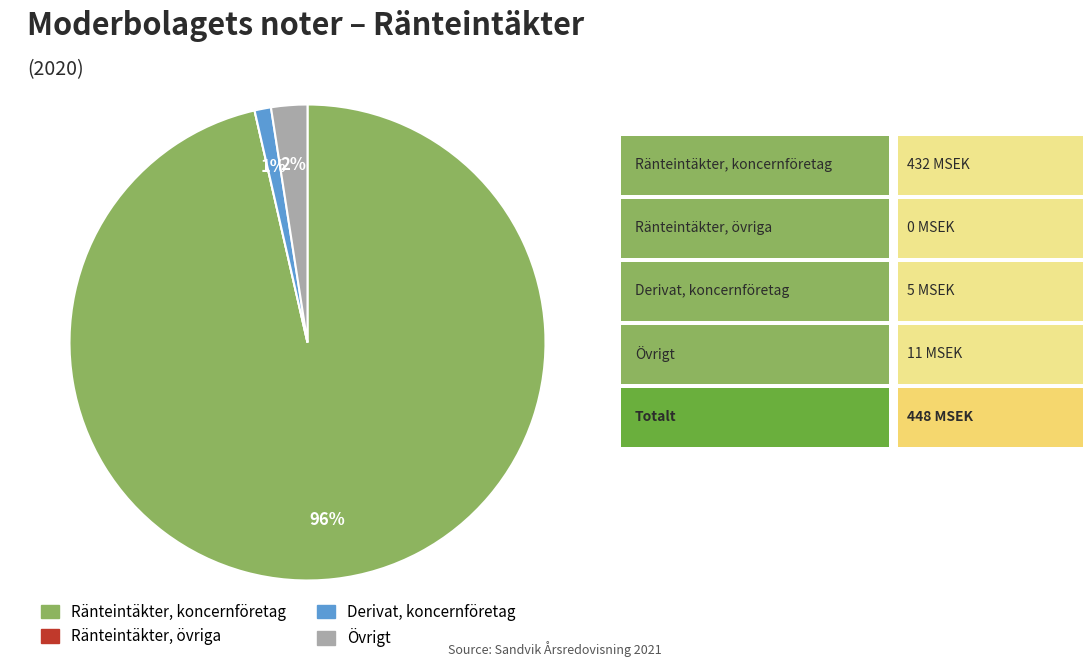

To the nearest percent, what is the average slice percentage?

25%